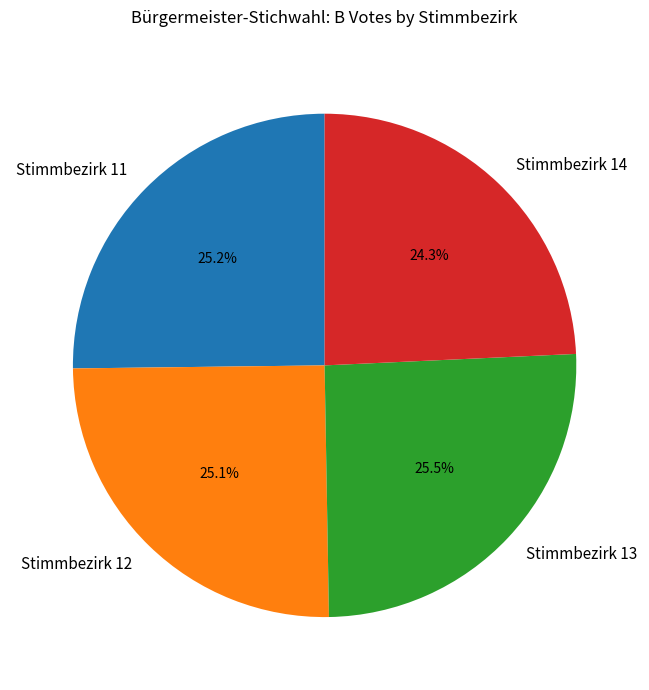

Is Stimmbezirk 12 the majority of the pie?

No